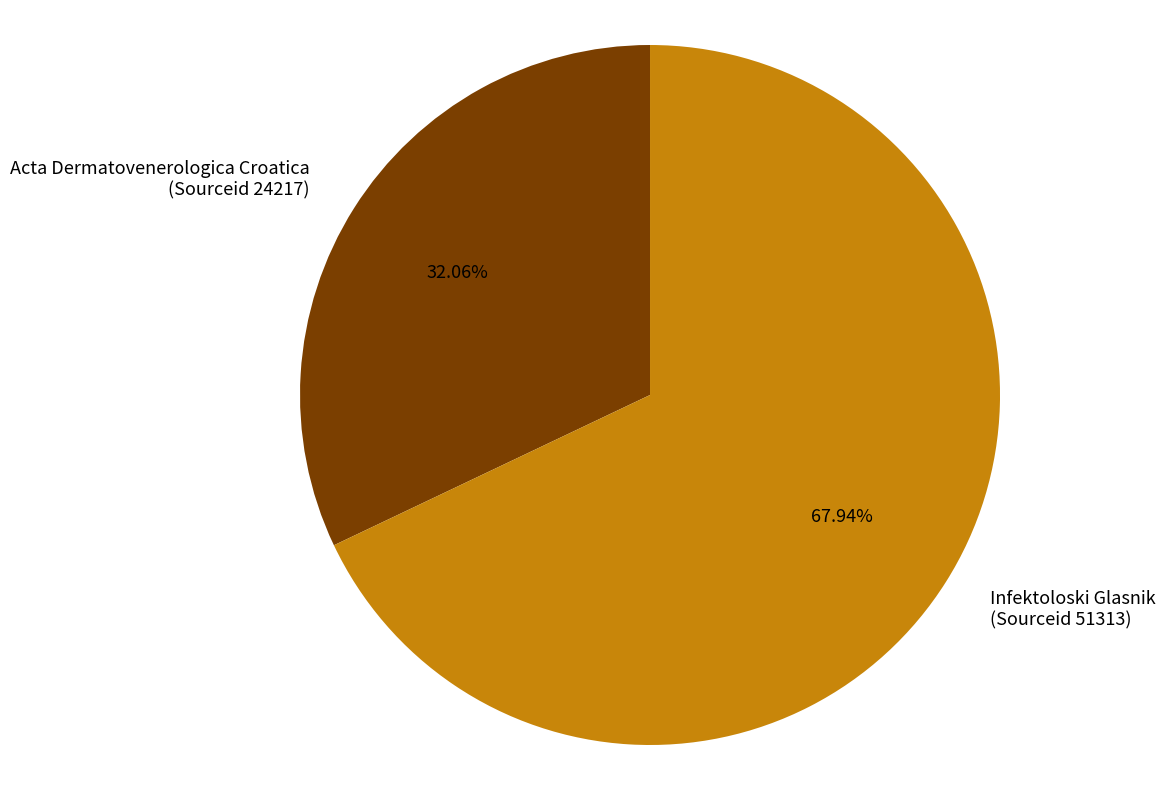

Is there any slice that represents more than half of the pie?

Yes